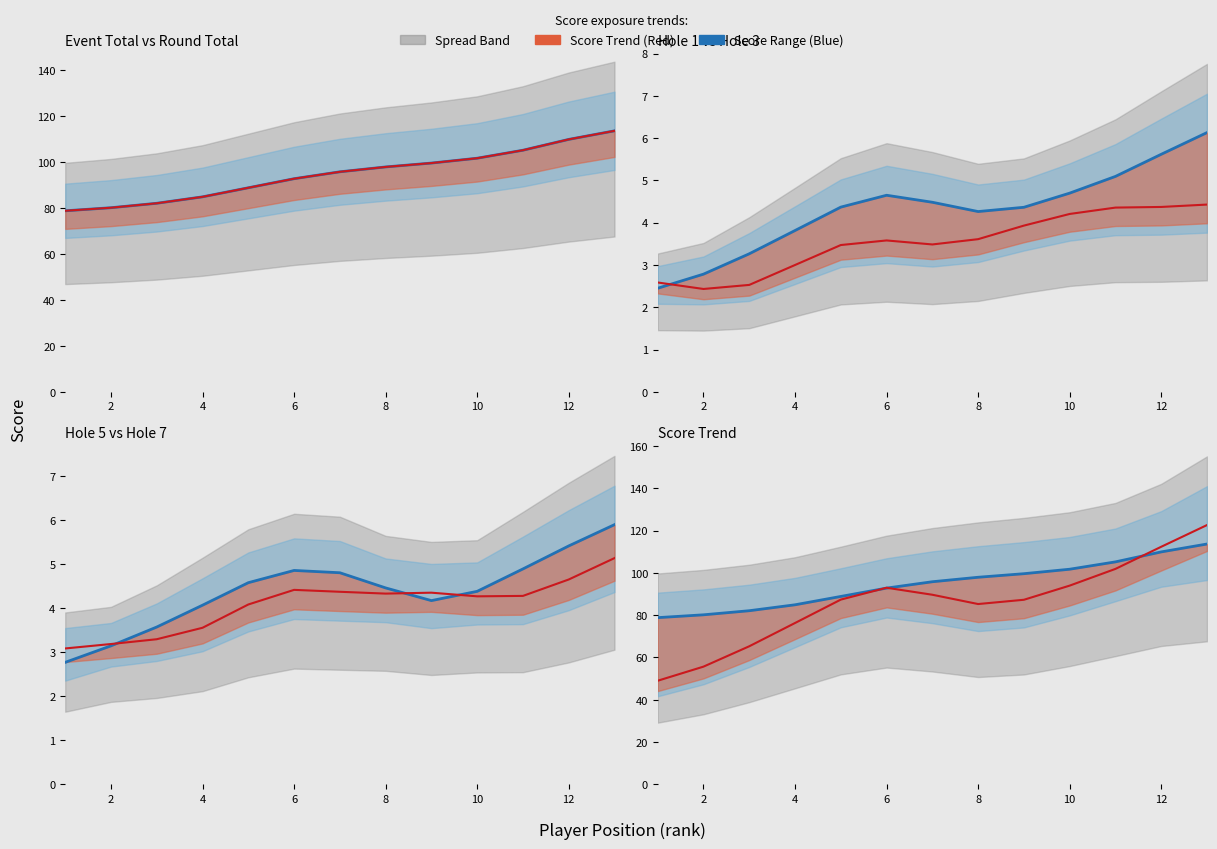

What is the value of the event_total_score point at the 5th from the left?

90